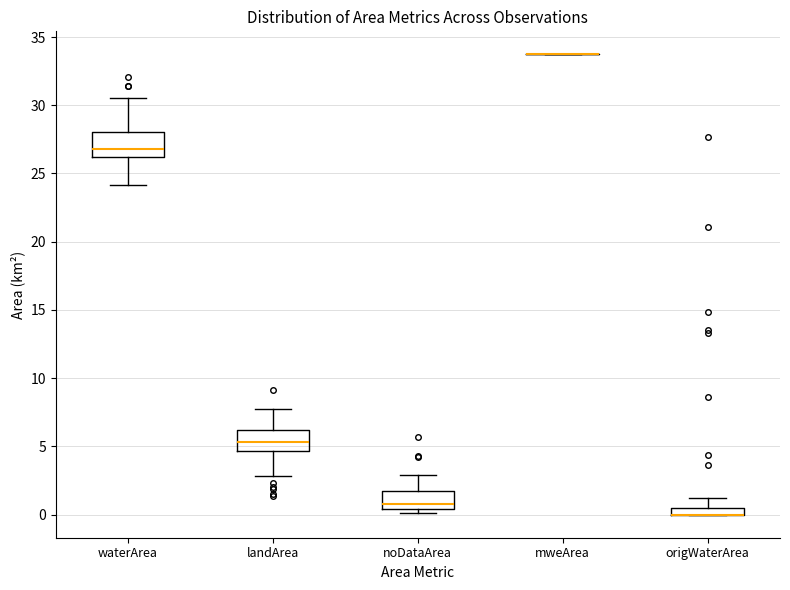

Where is the lower edge of the box for waterArea on the y-axis? The values are not printed on the chart, so give them approximately, as read against the axis.

26.0